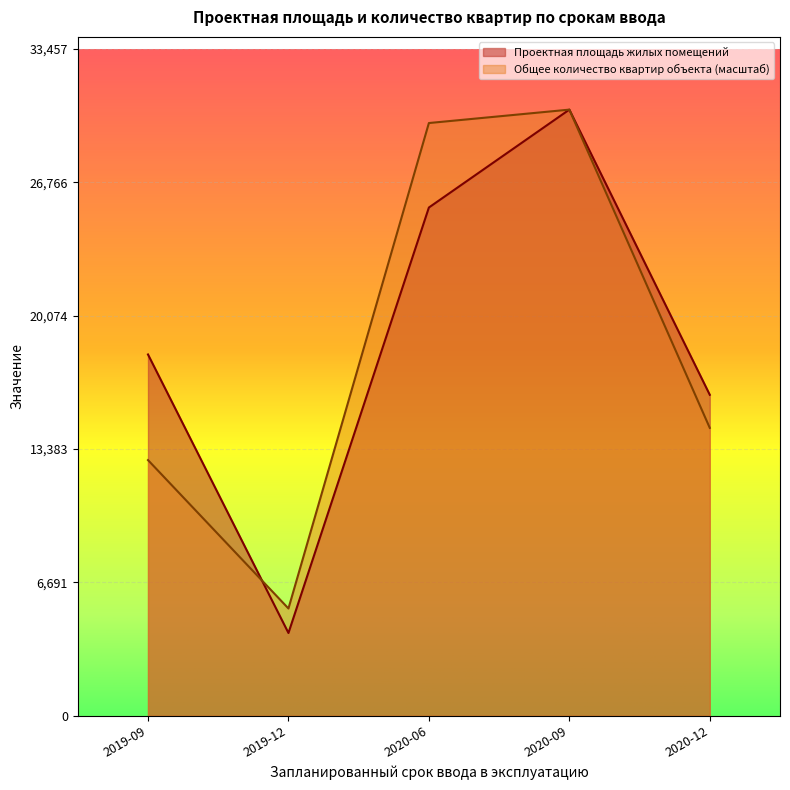

Is the value of Проектная площадь жилых помещений at 2020-09 greater than the value of Общее количество квартир объекта at 2020-09?

Yes